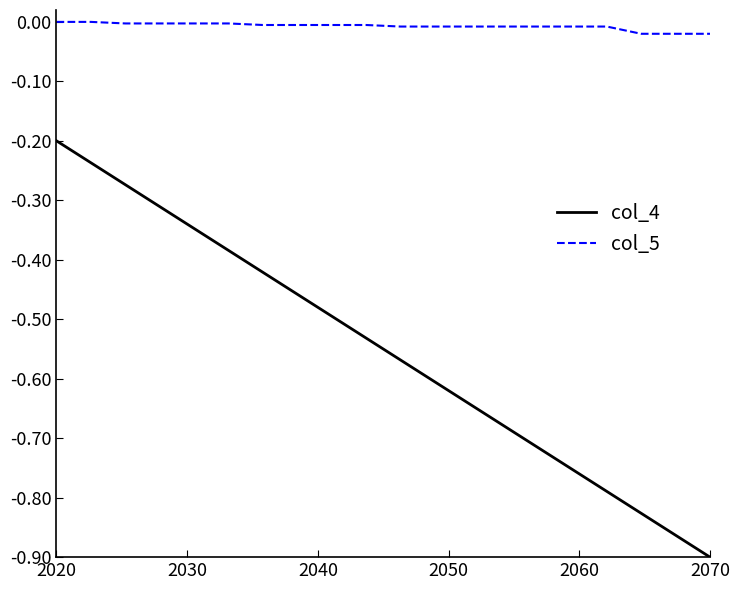

Which series has the widest spread of values?

col_4